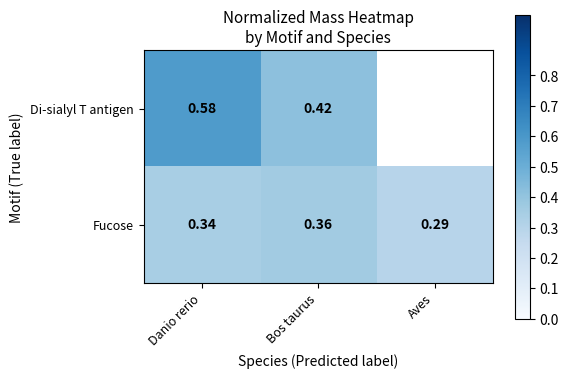

Count the number of categories in the chart.

3